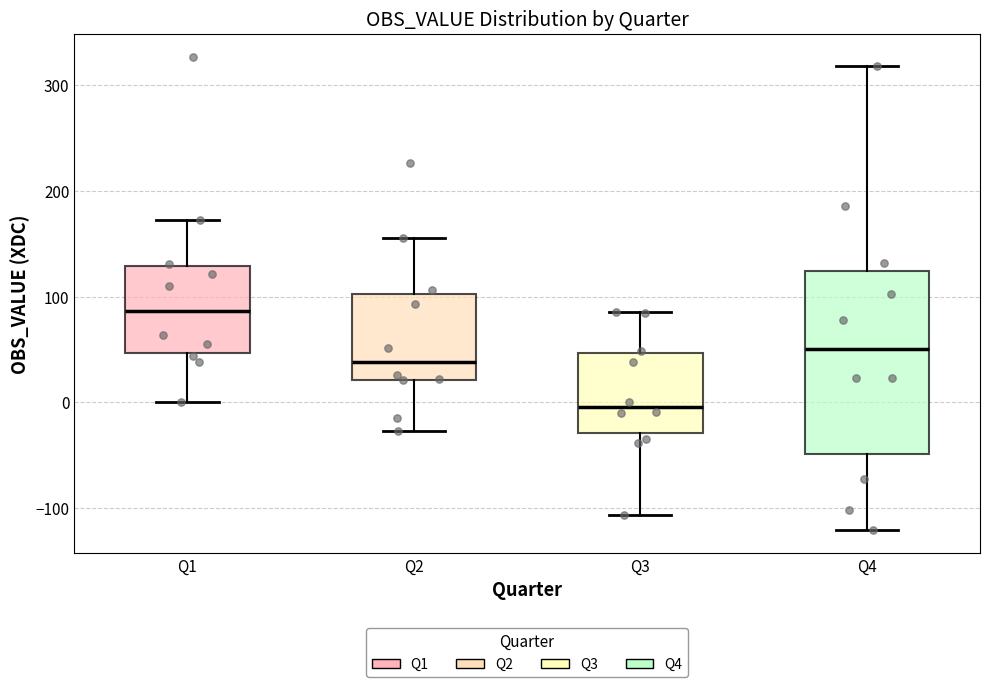

Where is the lower edge of the box for Q3 on the y-axis? The values are not printed on the chart, so give them approximately, as read against the axis.

-30